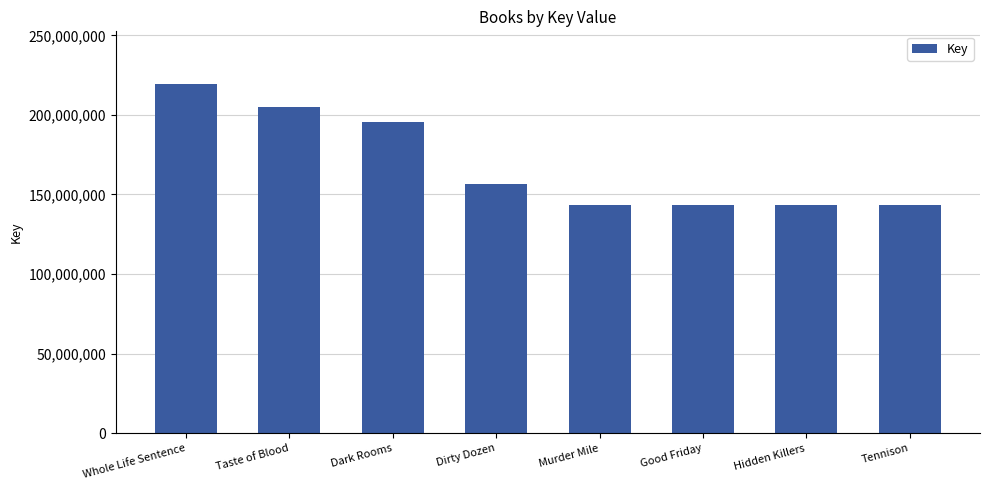

Approximately how many times larger is the value at Taste of Blood compared to Dirty Dozen?

1.3